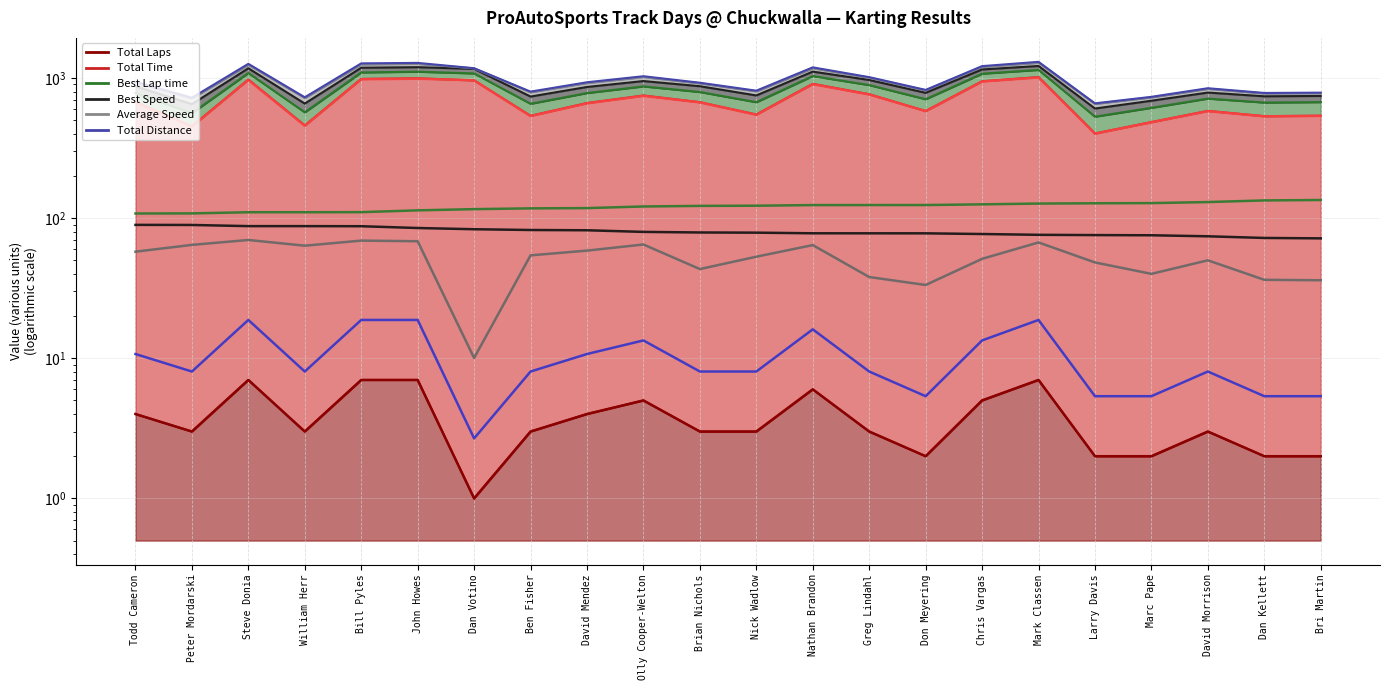

Which series has the largest total across all categories?

Total Time